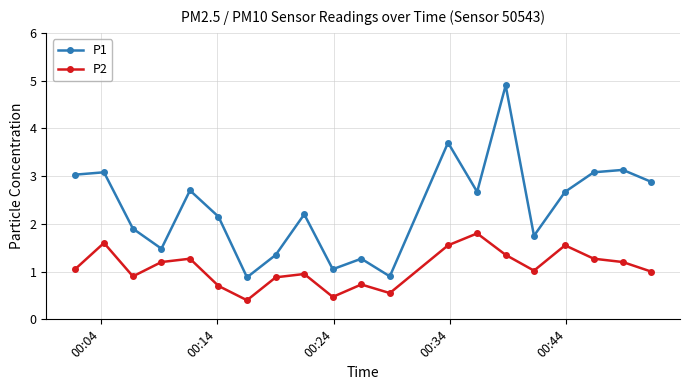

What is the value of the P2 point at the 14th from the left?

1.8